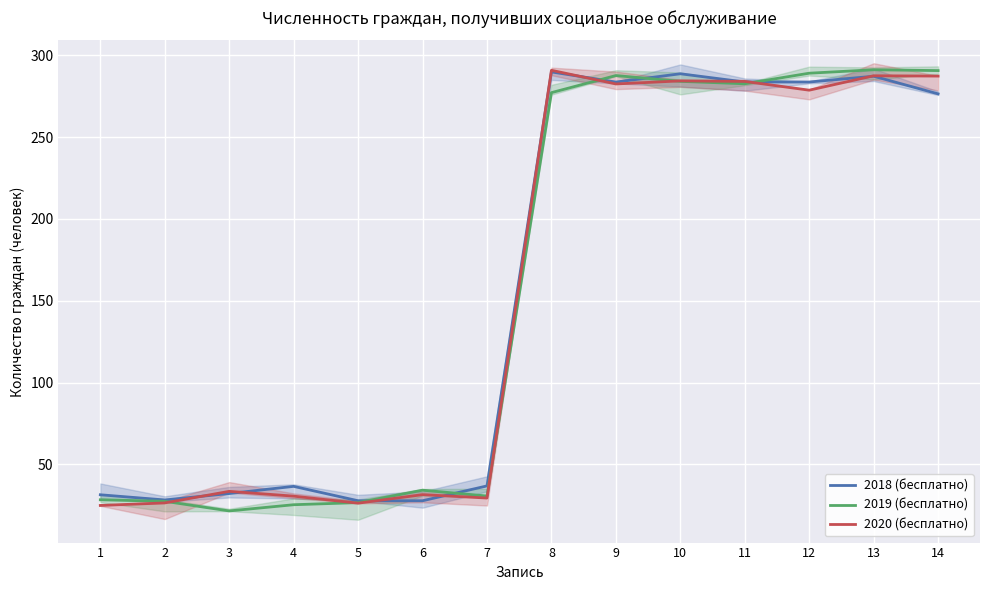

At 5, list the series in order from smallest to largest.

2020 (бесплатно), 2019 (бесплатно), 2018 (бесплатно)